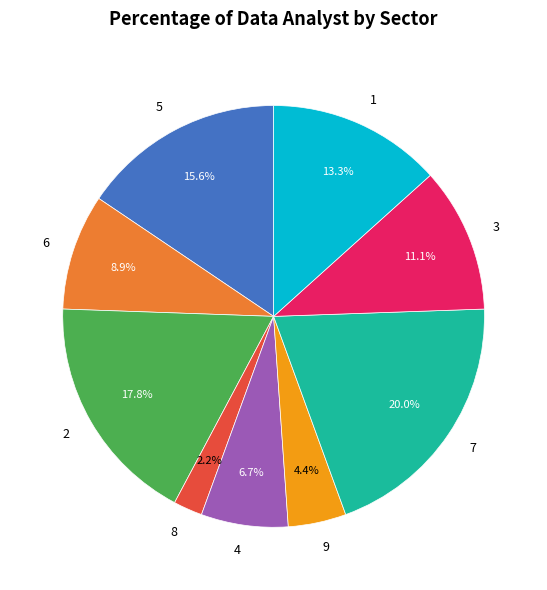

To the nearest percent, what percentage of the pie is 2?

18%